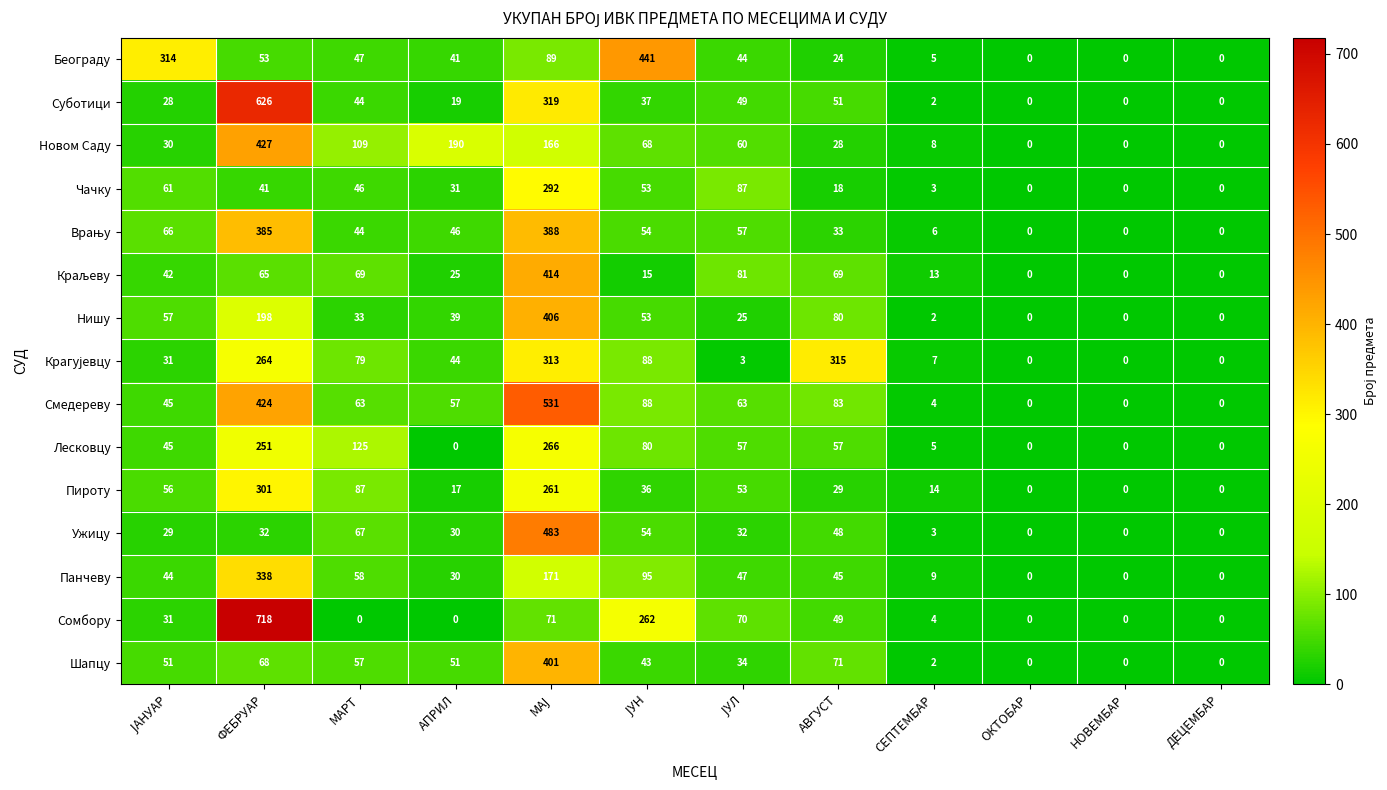

Which series has the widest spread of values?

Сомбору